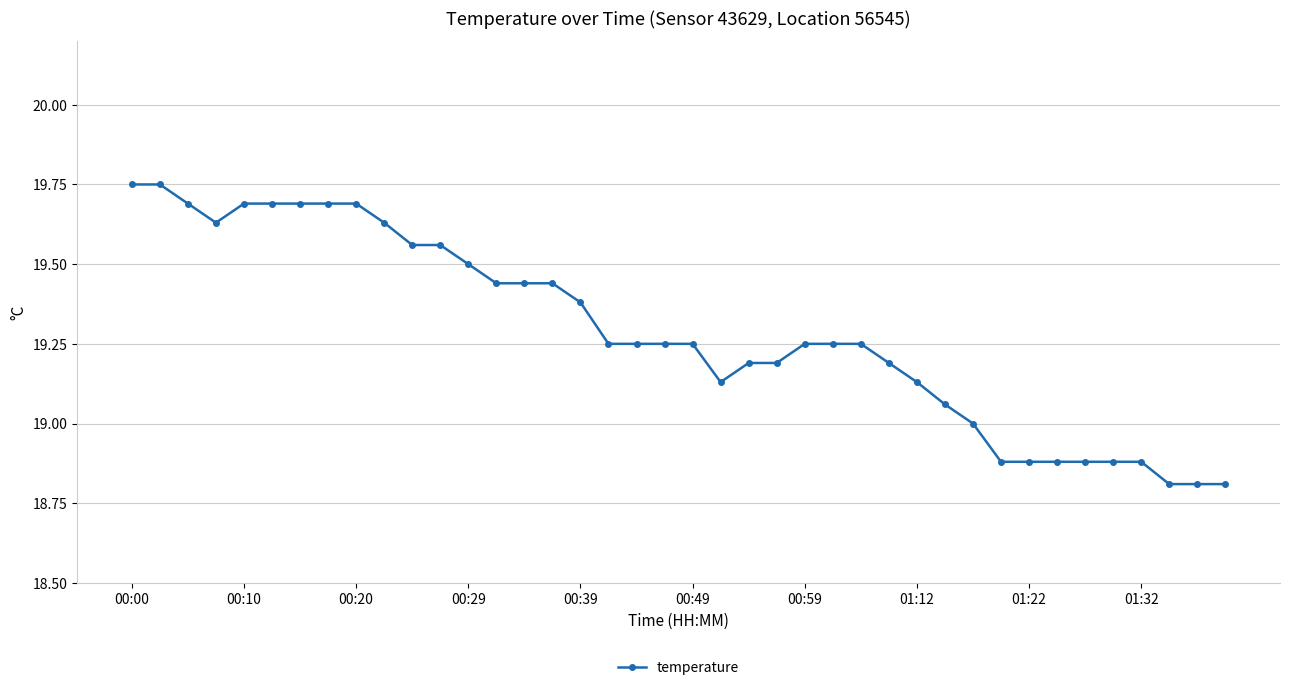

What is the smallest value displayed?

18.8